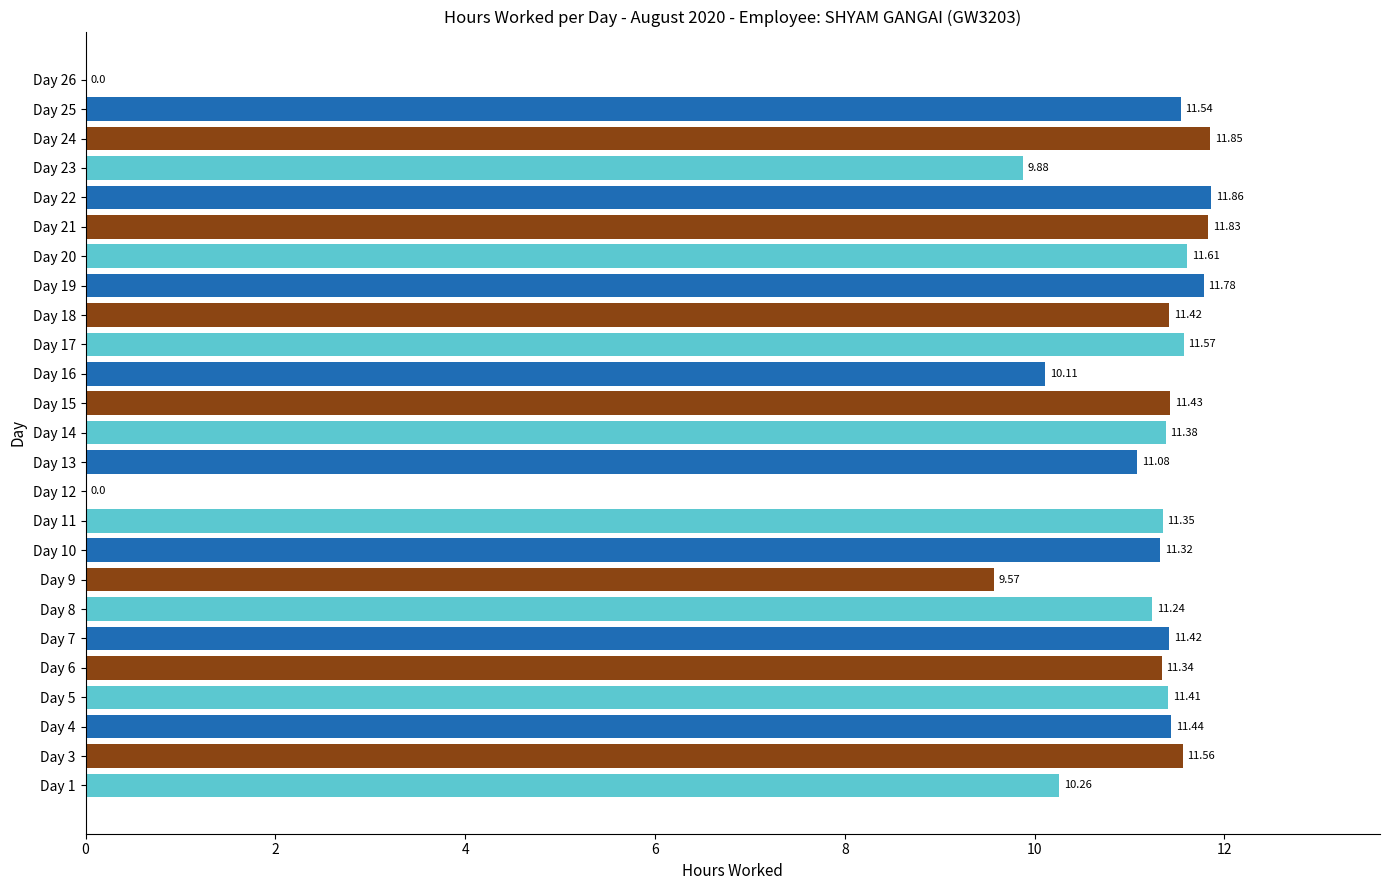

Are the bars horizontal?

Yes